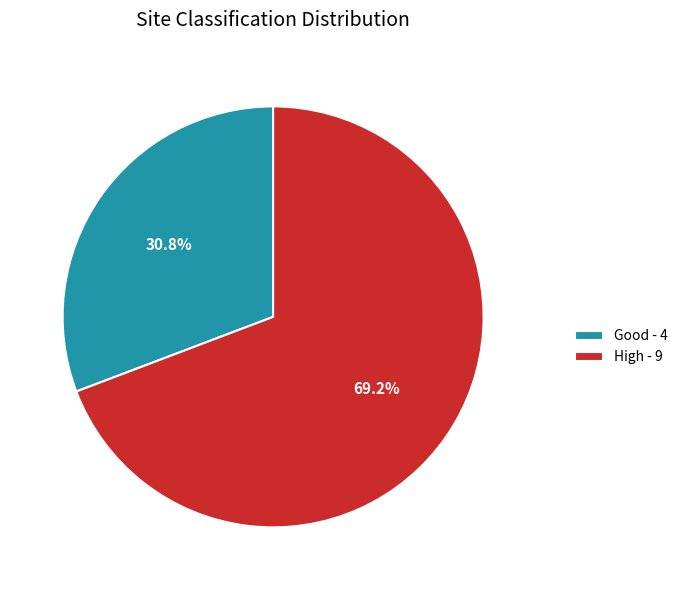

Does any single category account for the majority?

Yes